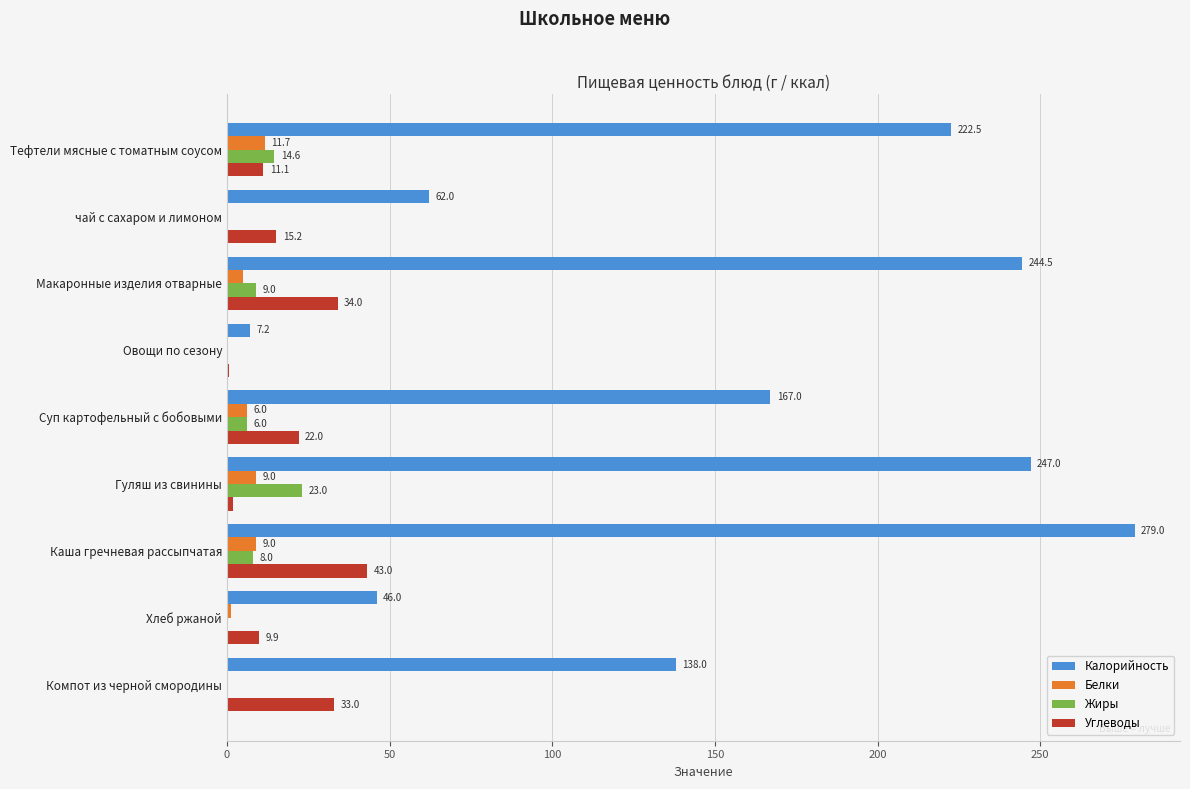

What is the maximum value shown in the chart?

279.0